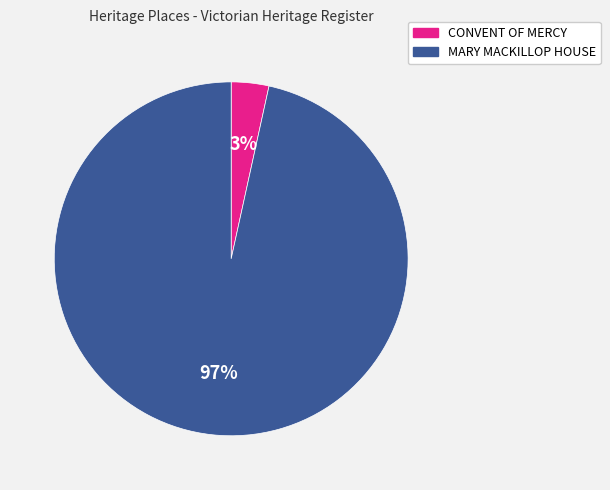

To the nearest percent, what portion does MARY MACKILLOP HOUSE represent?

97%